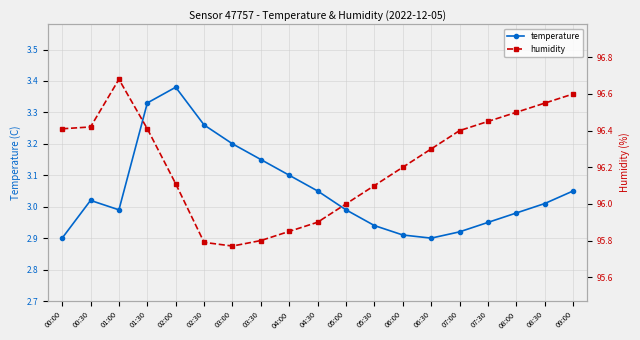

Reading right to left, extract all data points from this chart.

temperature: 3.0	3.0	3.0	3.0	2.9	2.9	2.9	2.9	3.0	3.0	3.1	3.1	3.2	3.3	3.4	3.3	3.0	3.0	2.9
humidity: 96.6	96.5	96.5	96.5	96.4	96.3	96.2	96.1	96.0	95.9	95.8	95.8	95.8	95.8	96.1	96.4	96.7	96.4	96.4